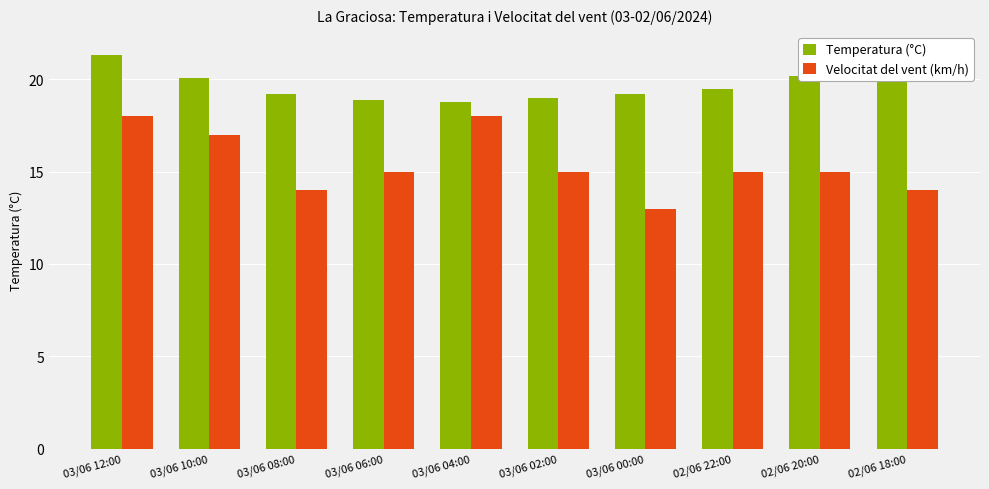

Which series has the largest total across all categories?

Temperatura (°C)